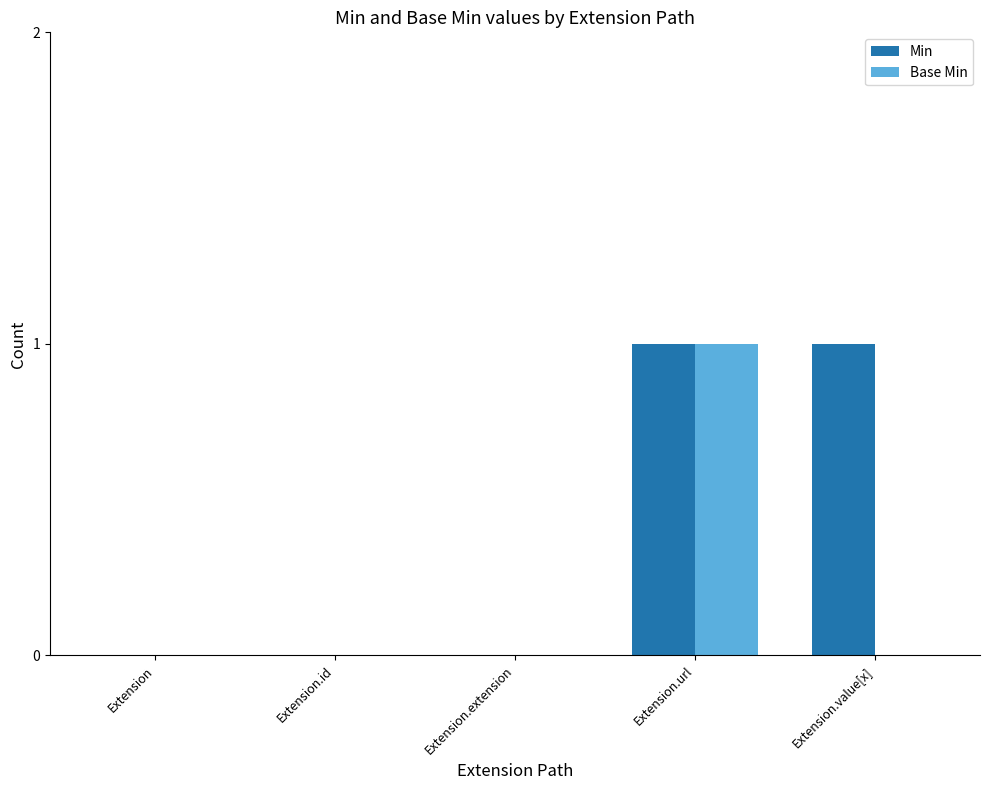

Between Extension and Extension.value[x], which series saw the biggest shift?

Min